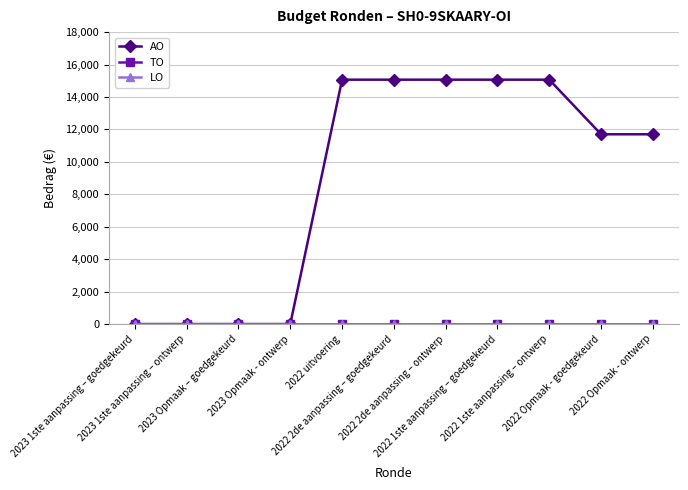

Which series changed the most between 2022 2de aanpassing – ontwerp and 2022 1ste aanpassing – ontwerp?

AO